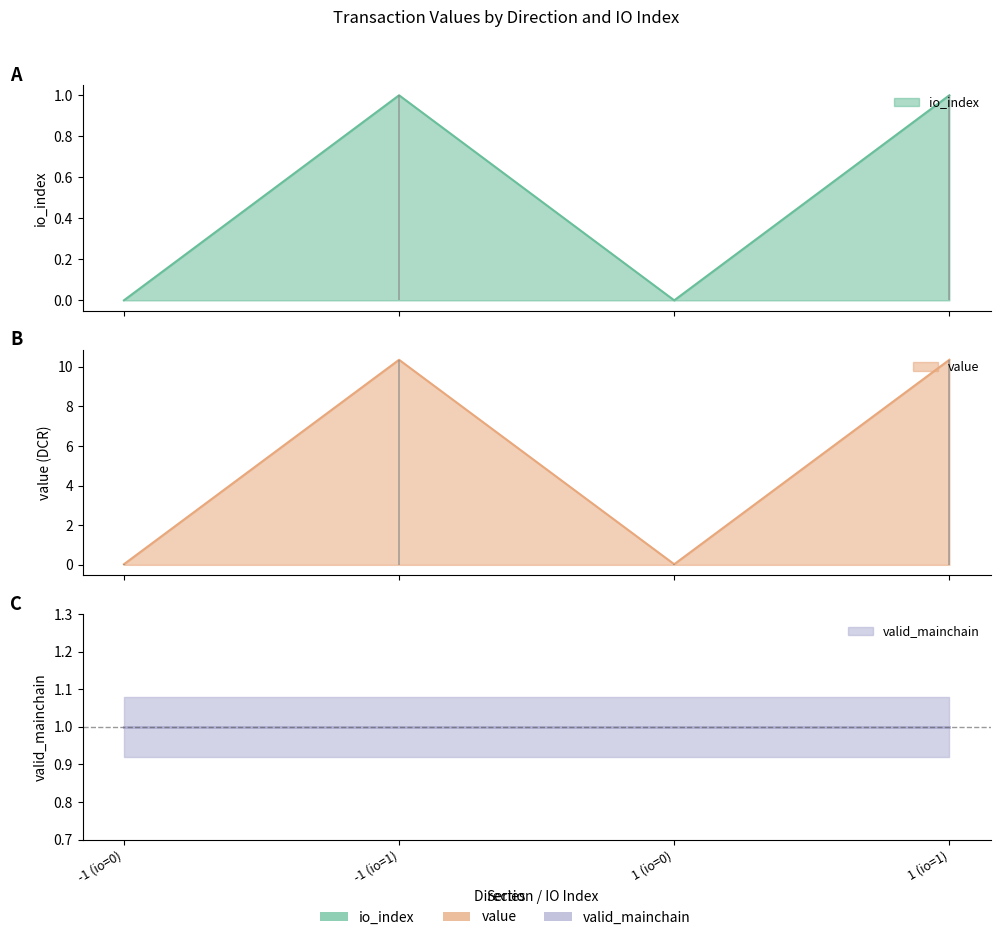

Reading right to left, extract all data points from this chart.

io_index: 1 (io=1)=1.0	1 (io=0)=0.0	-1 (io=1)=1.0	-1 (io=0)=0.0
value: 1 (io=1)=10.4	1 (io=0)=0.0	-1 (io=1)=10.4	-1 (io=0)=0.0